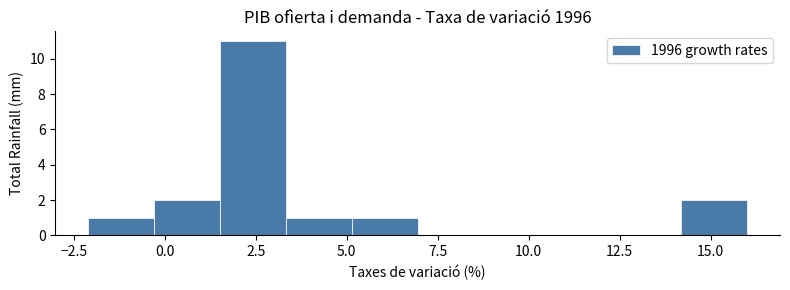

Around what value on the x-axis is the tallest bar? Give the approximate position of its centre, as read against the axis.

2.5